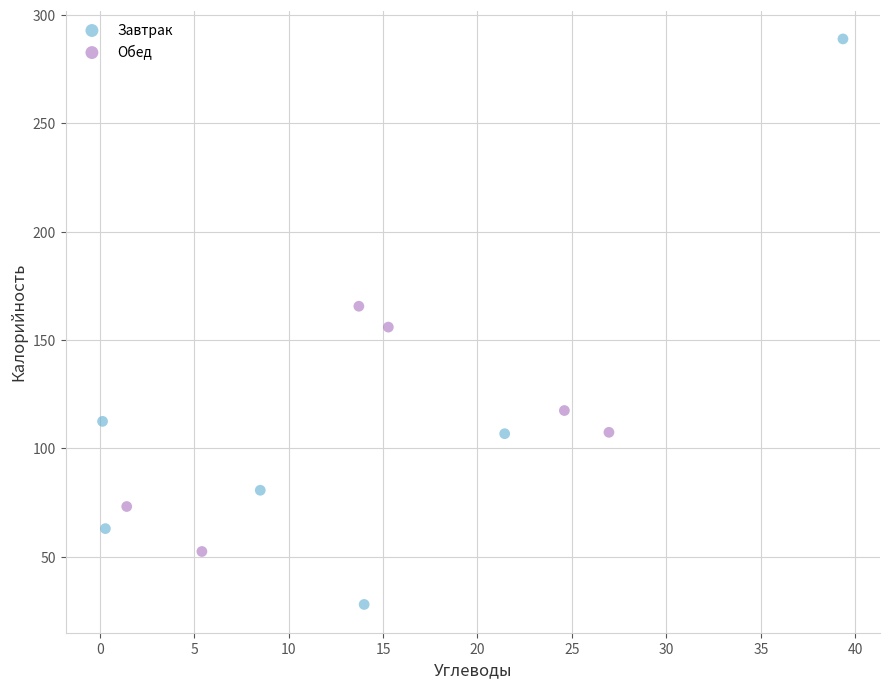

Which series reaches the minimum Y coordinate?

Завтрак